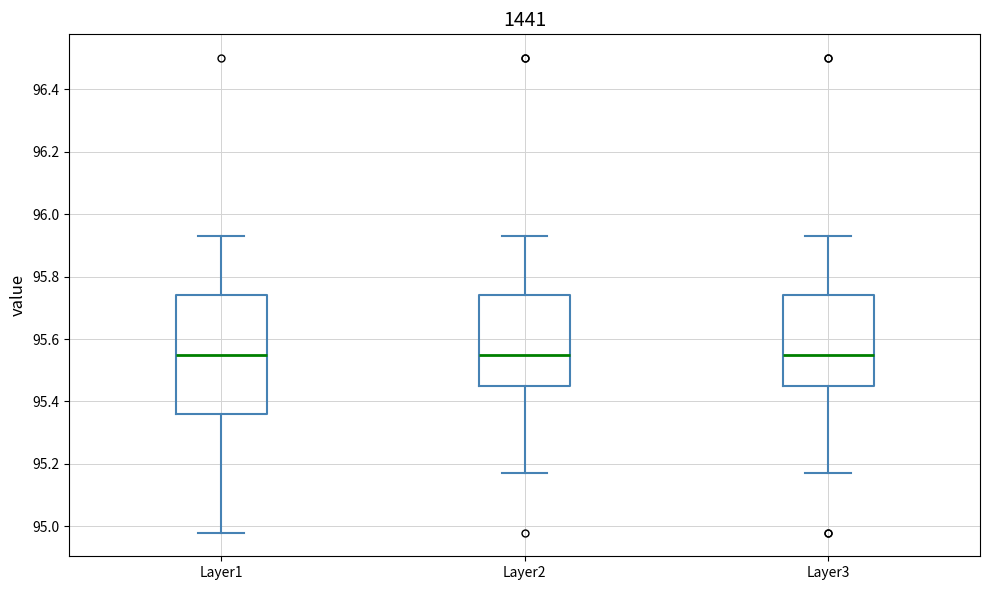

Which box is the tallest, from its lower edge to its upper edge?

Layer1